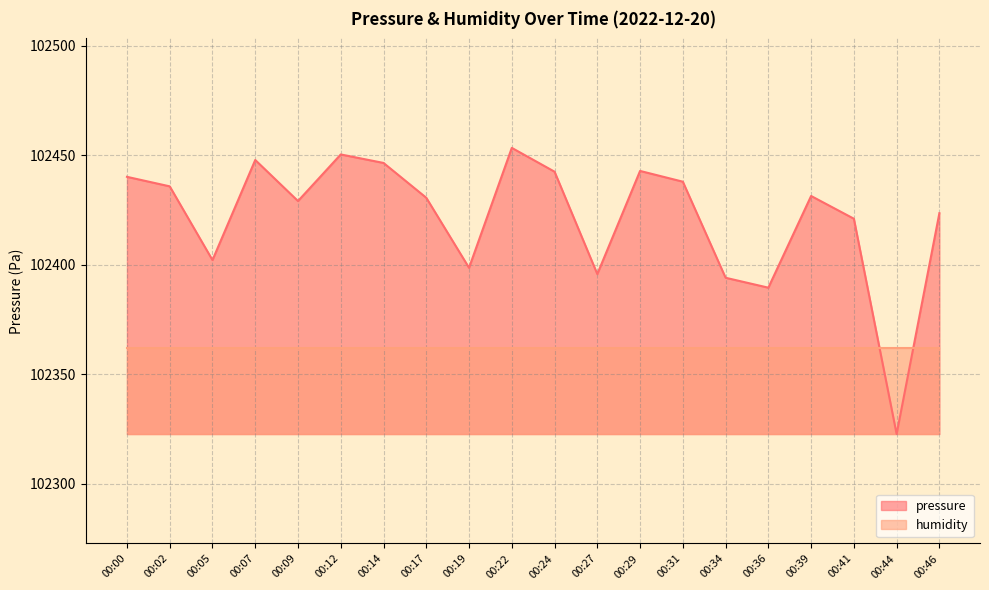

At which category does the chart reach its minimum across all series?

00:44